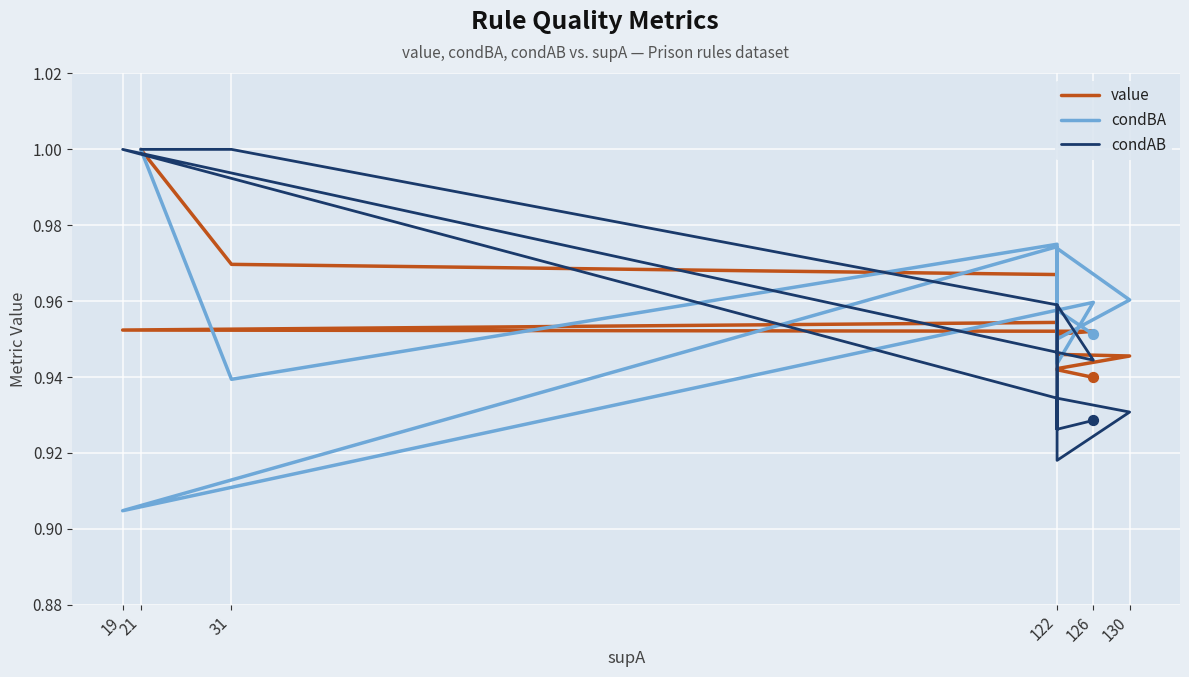

Which series has the widest spread of Y values?

condBA